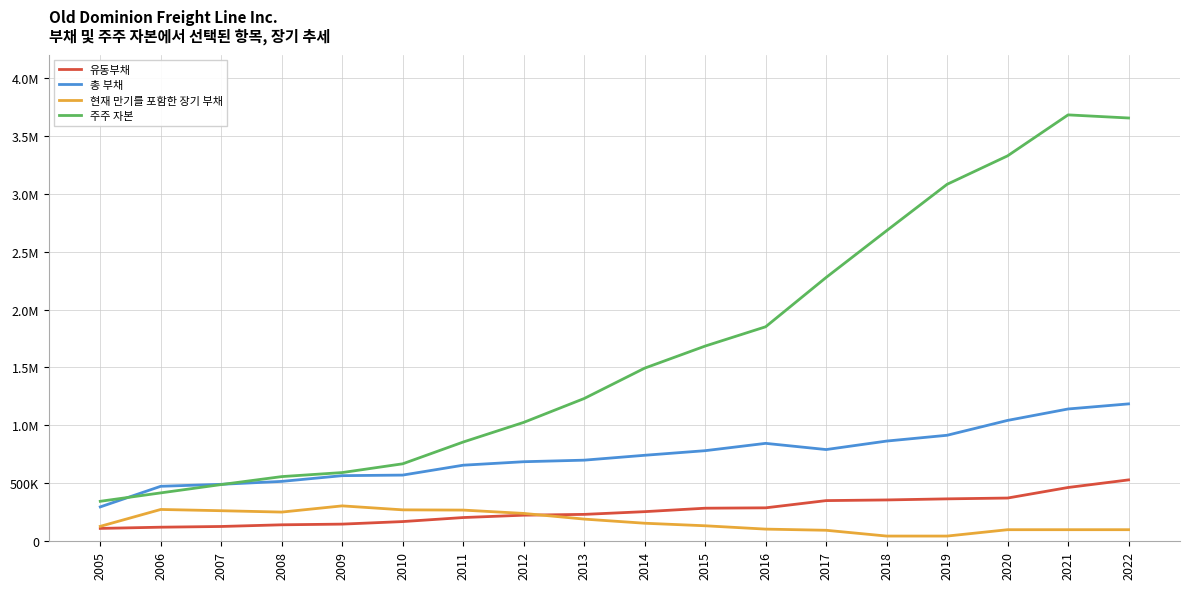

Reading left to right, transcribe all the data shown in this chart.

유동부채: 111028	121546	127723	142190	148125	170046	204810	225139	232122	255638	285402	288636	351049	356732	366085	373130	464234	529793
총 부채: 296597	474573	491596	516776	566278	571232	656555	686545	700007	742173	781867	845089	791570	864800	914851	1043122	1141737	1185693
현재 만기를 포함한 장기 부채: 128956	274582	263754	251989	305532	271217	269185	240407	191429	155714	133805	104975	95000	45000	45000	99931	99947	99963
주주 자본: 345051	417620	489452	558129	593000	668649	856519	1025969	1232082	1494064	1684637	1851158	2276854	2680483	3080717	3326288	3679807	3652917